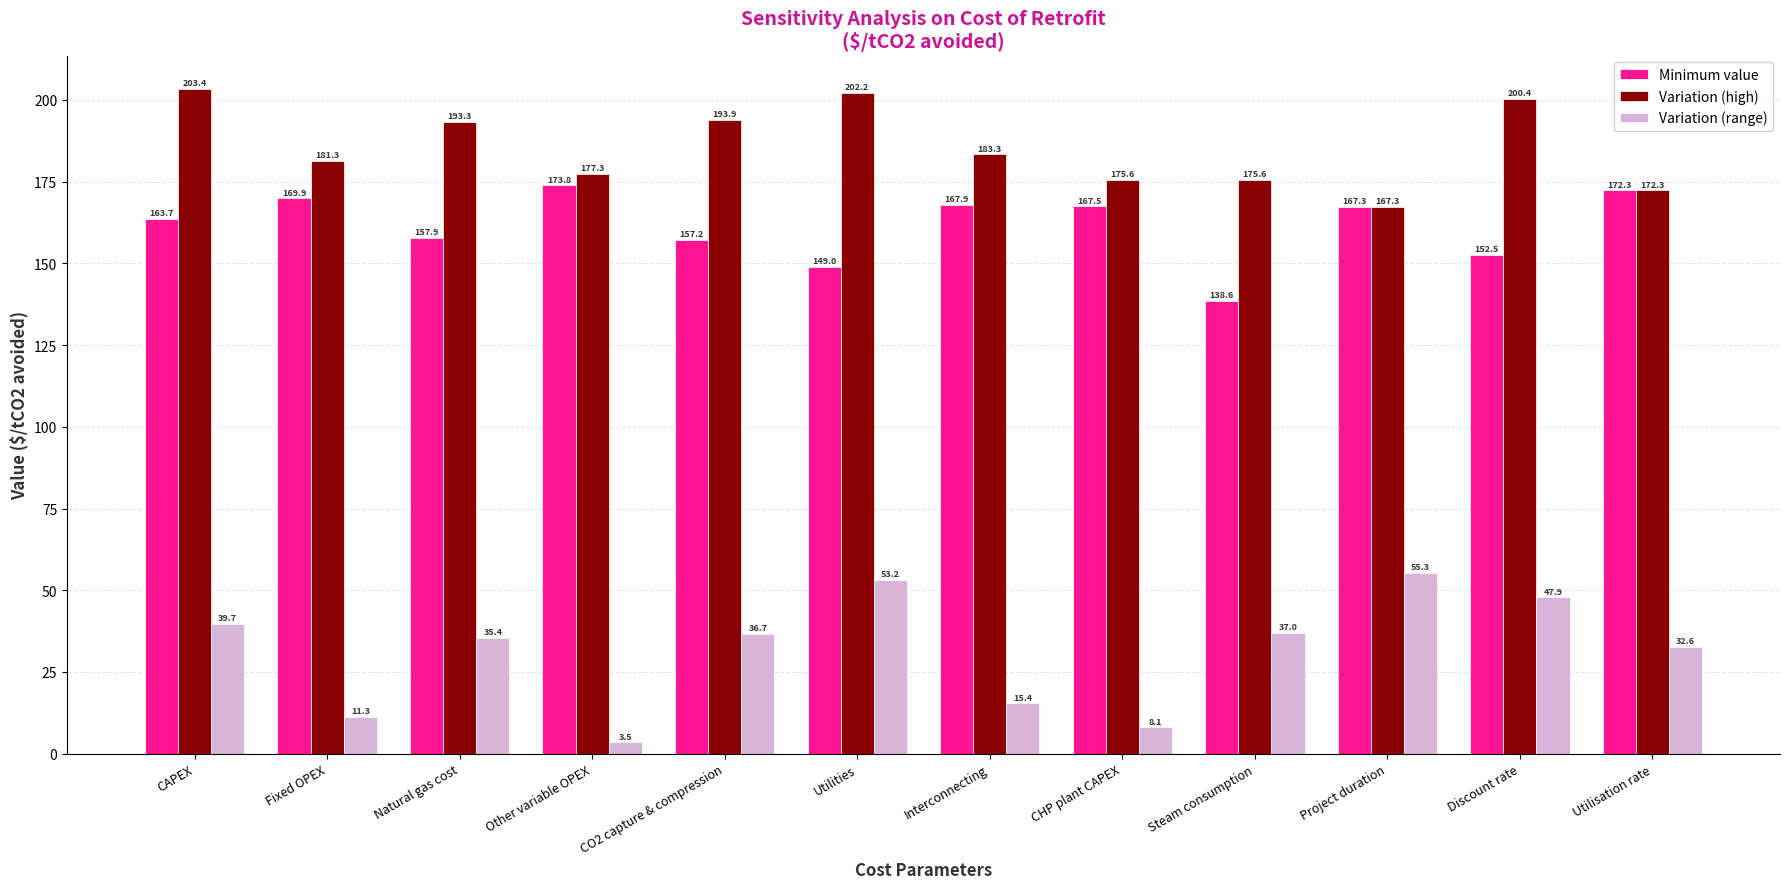

How many data points in Variation (range) are above 36?

6